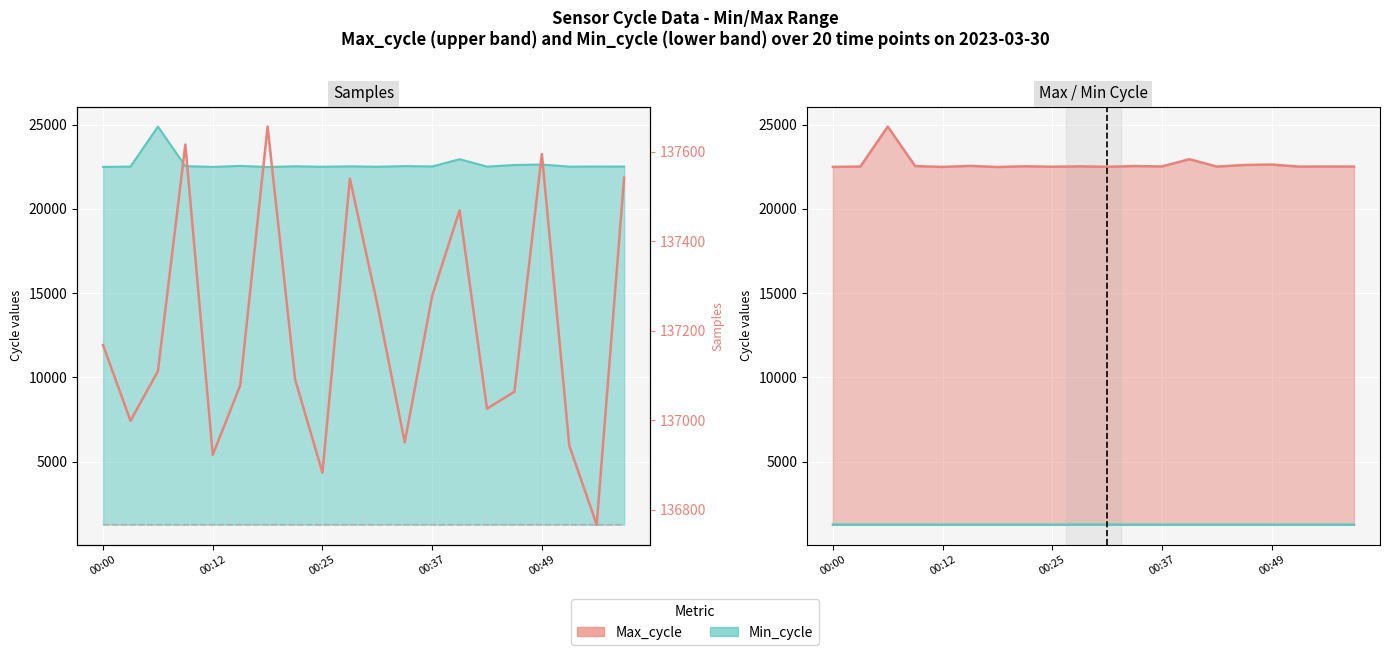

Between 15 and 16, which series saw the biggest shift?

Samples